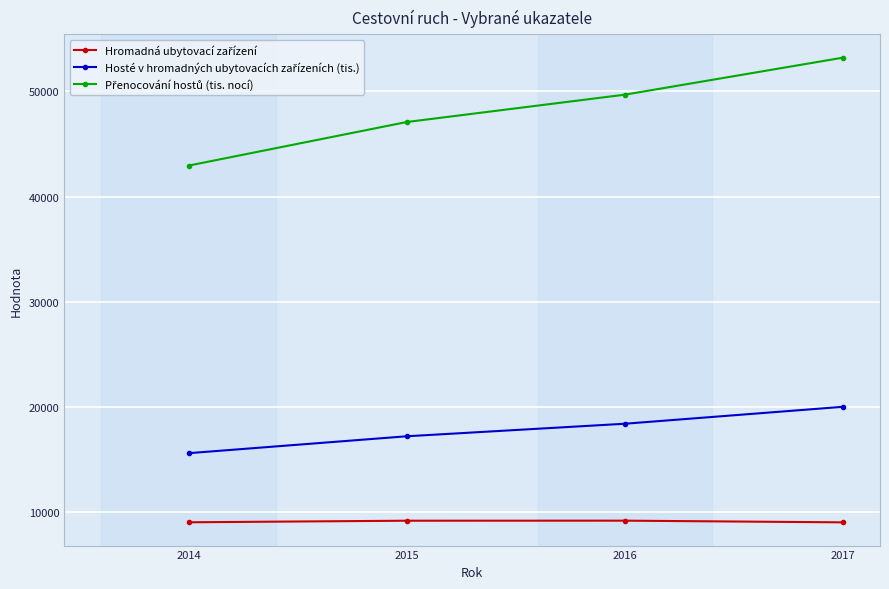

What is the total value across all series at 2015?

73453.0